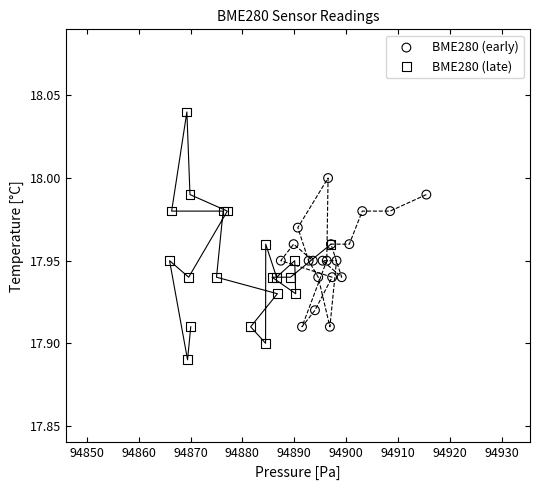

Which series contains the highest Y value?

BME280 (late)